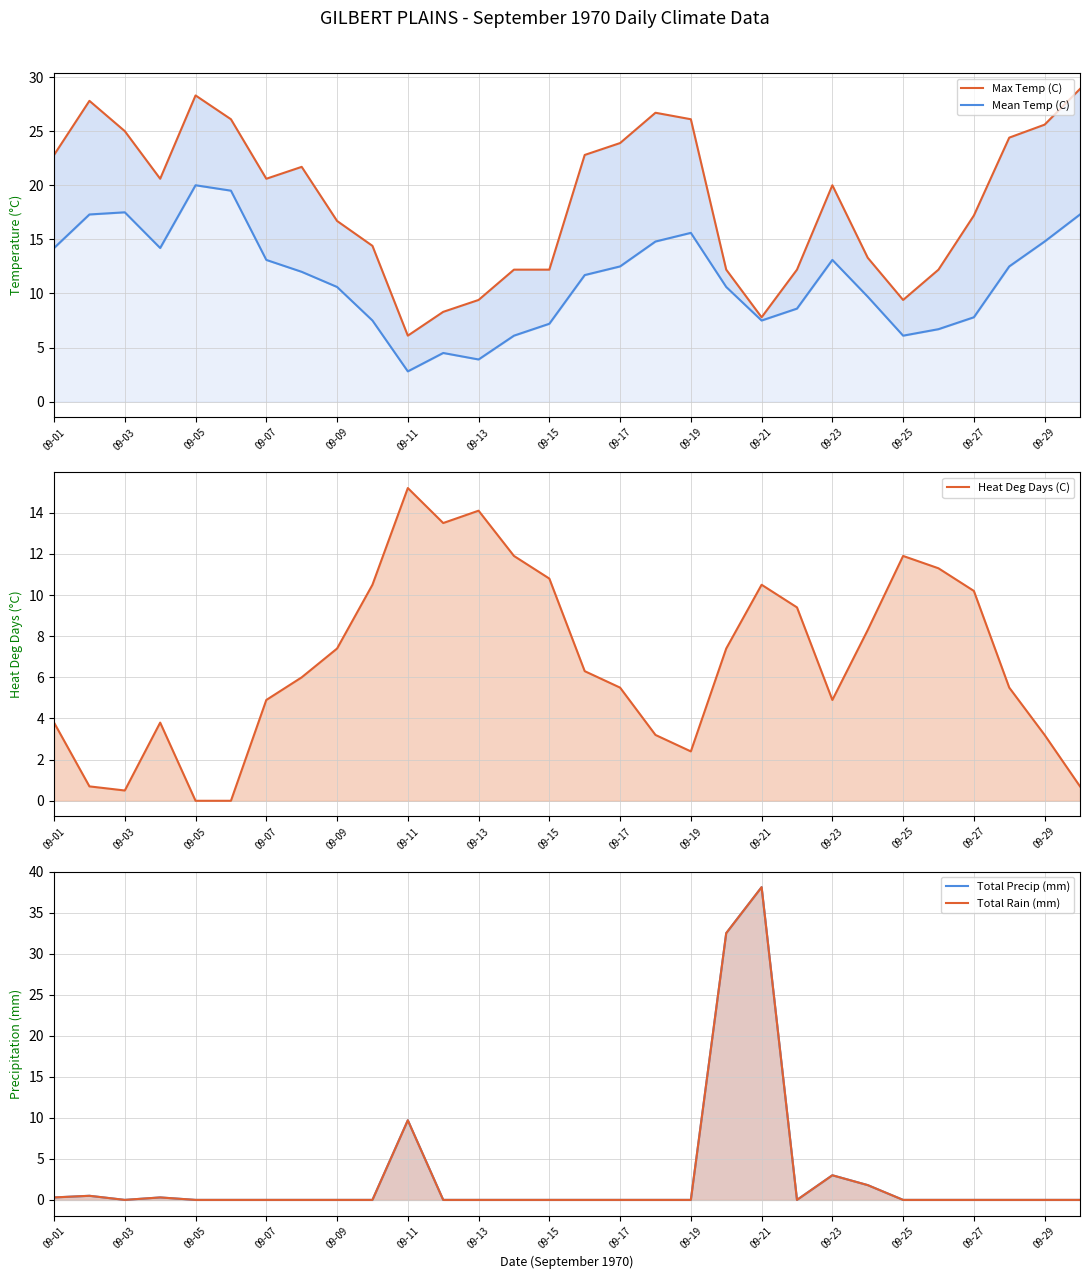

What are all the series names shown in the legend?

Max Temp (C), Mean Temp (C), Heat Deg Days (C), Total Precip (mm), Total Rain (mm)